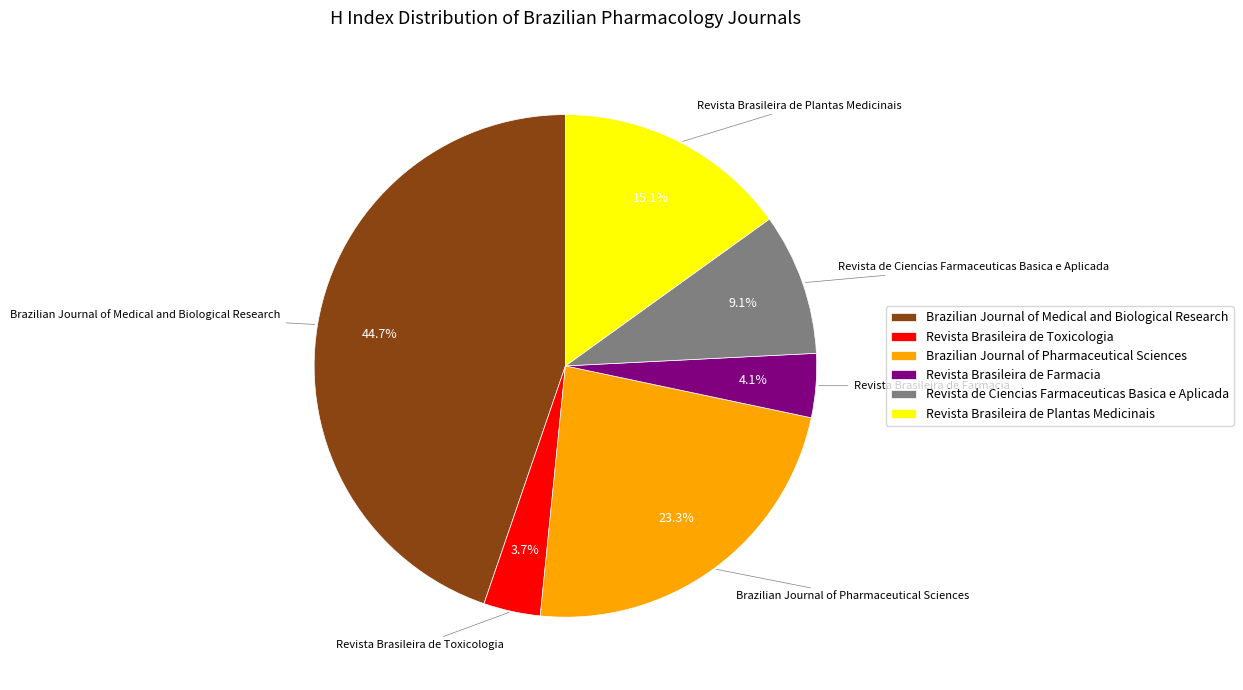

Between Brazilian Journal of Medical and Biological Research and Revista Brasileira de Plantas Medicinais, which is larger?

Brazilian Journal of Medical and Biological Research